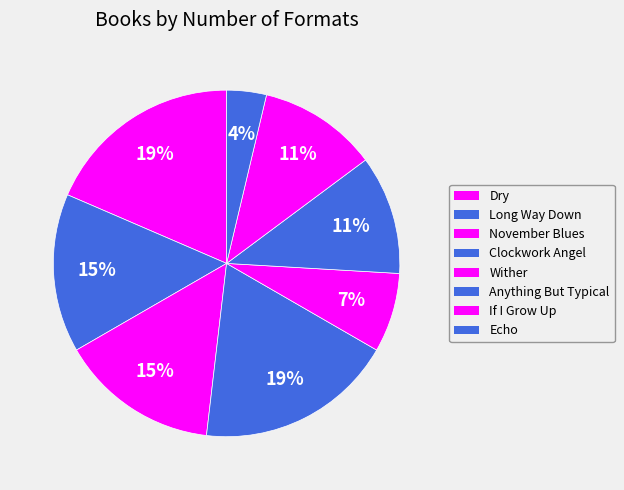

How many segments does this pie chart have?

8